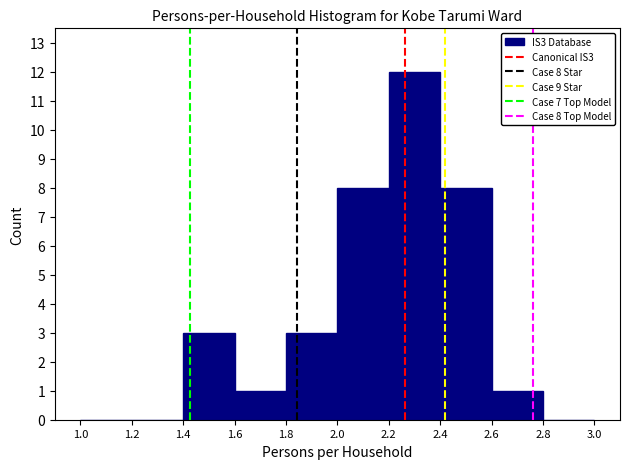

Which range on the x-axis has the tallest bar?

2.2 to 2.4